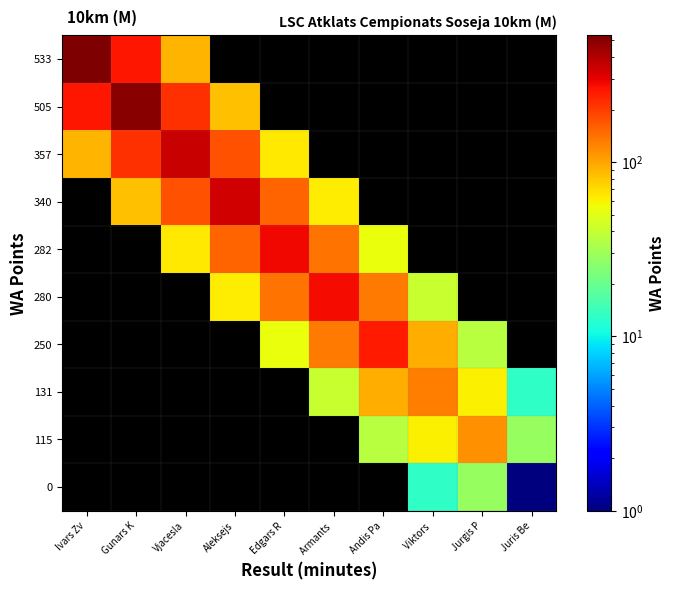

Is it true that 280 equals 88.5 at Edgars R?

False